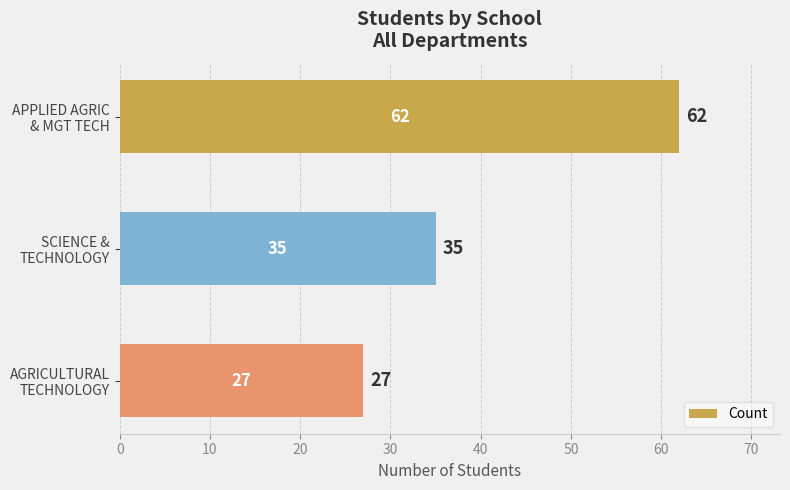

What is the value of the 3rd bar from the top?

27